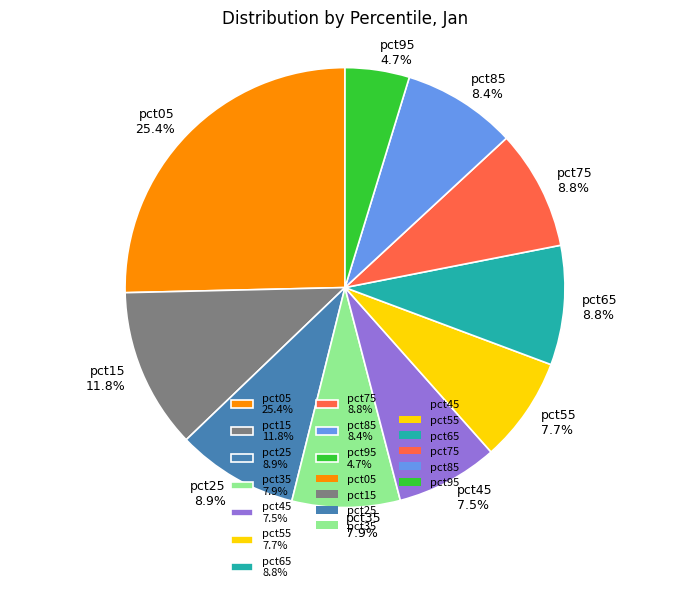

Which slice is the largest?

pct05